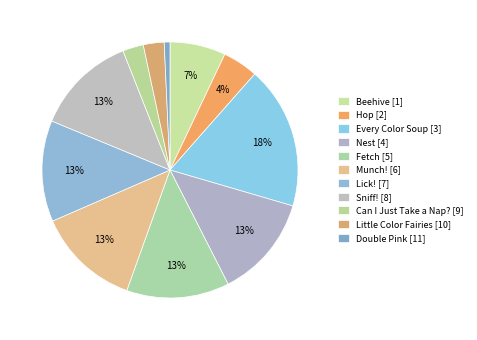

The Lick! [7] slice represents 23% of the pie. True or false?

False